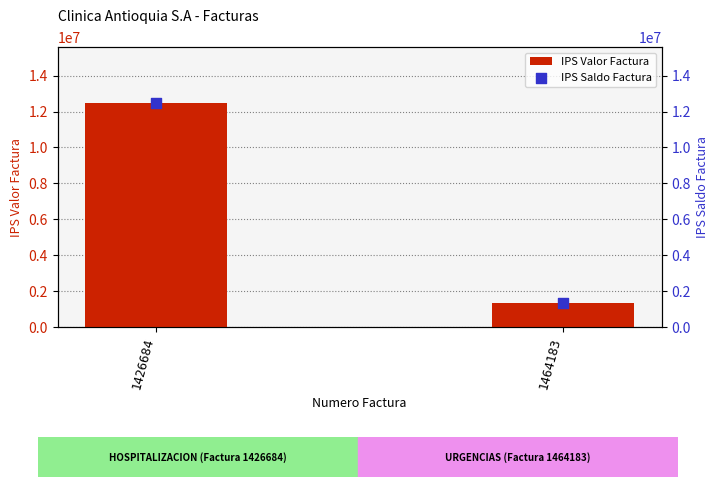

Is the value of IPS Valor Factura at 1464183 greater than the value of IPS Saldo Factura at 1464183?

No